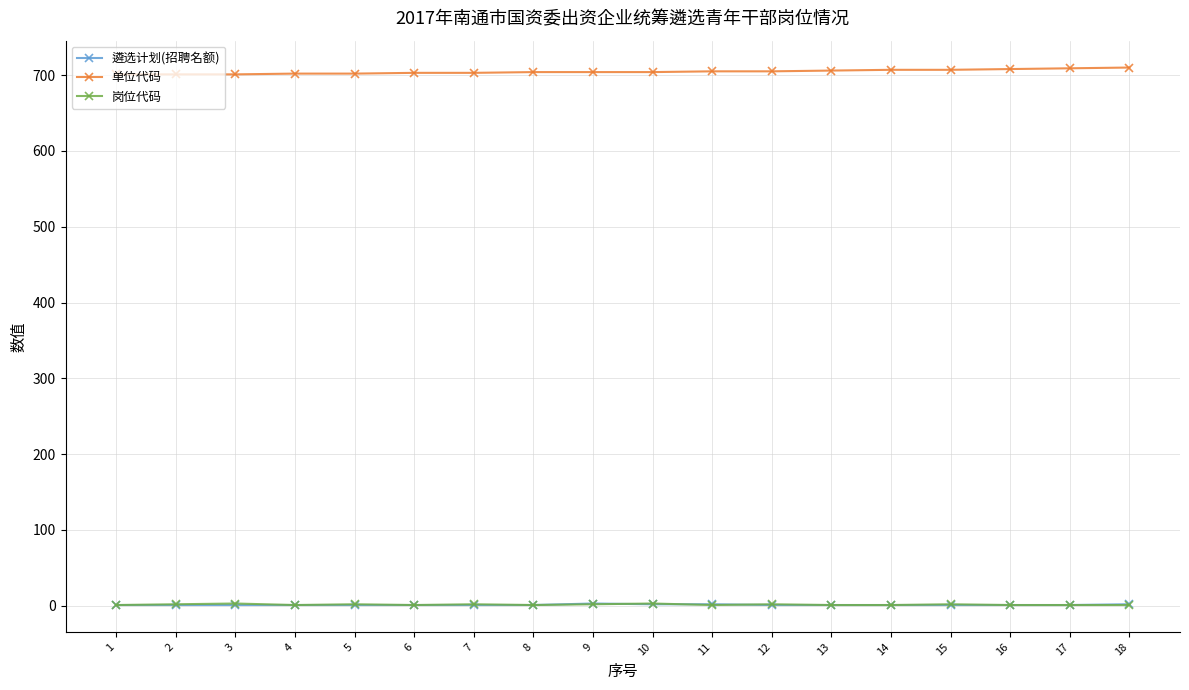

How many distinct data groups are displayed?

3